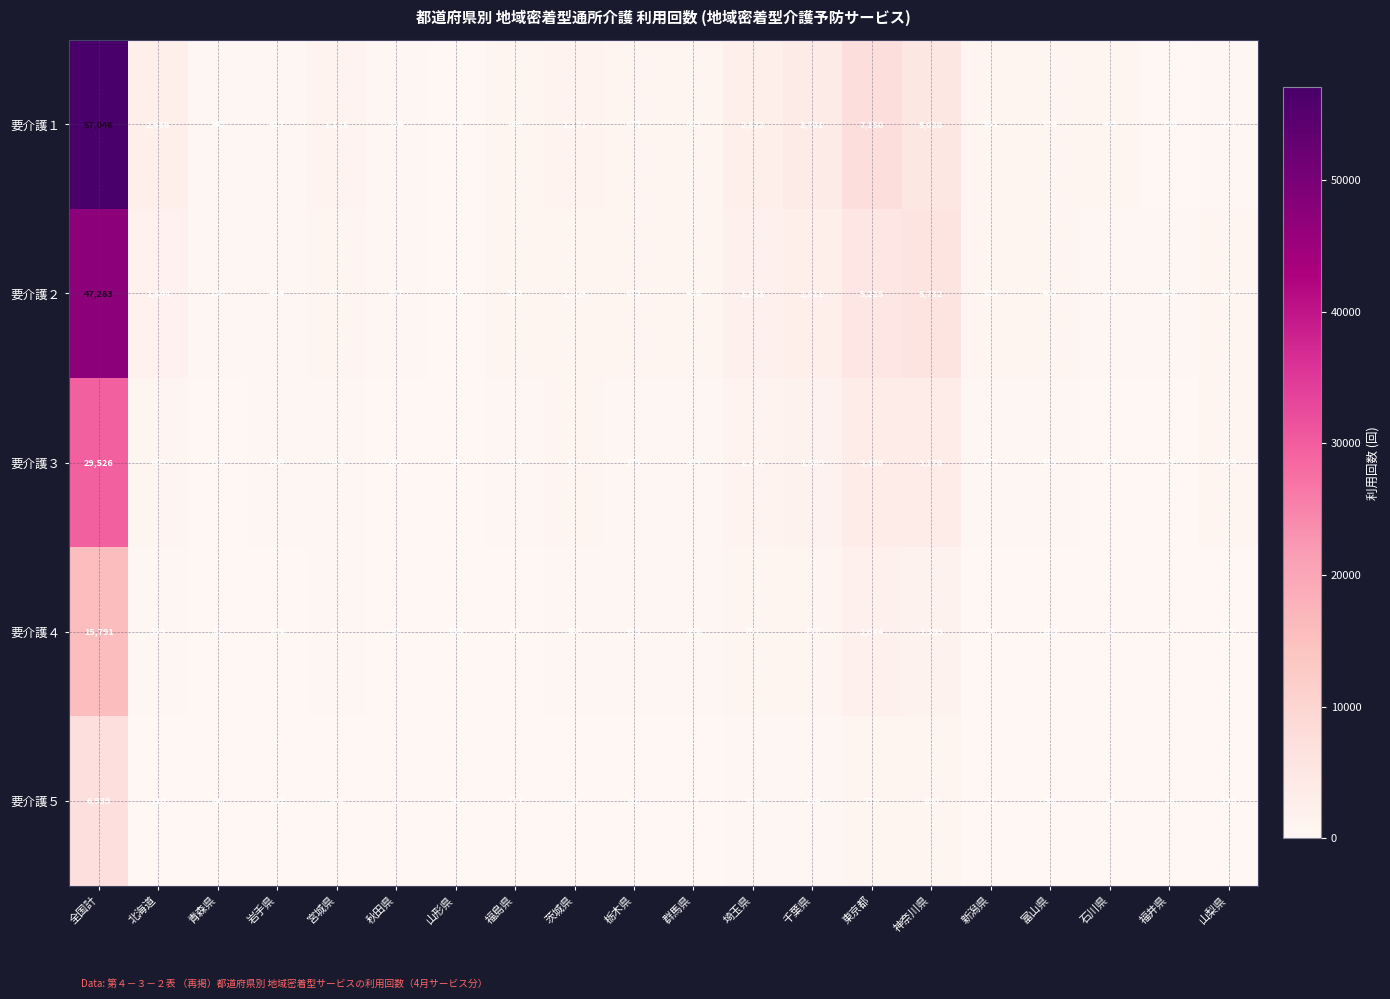

What is the average value of the 要介護４ series?

1179